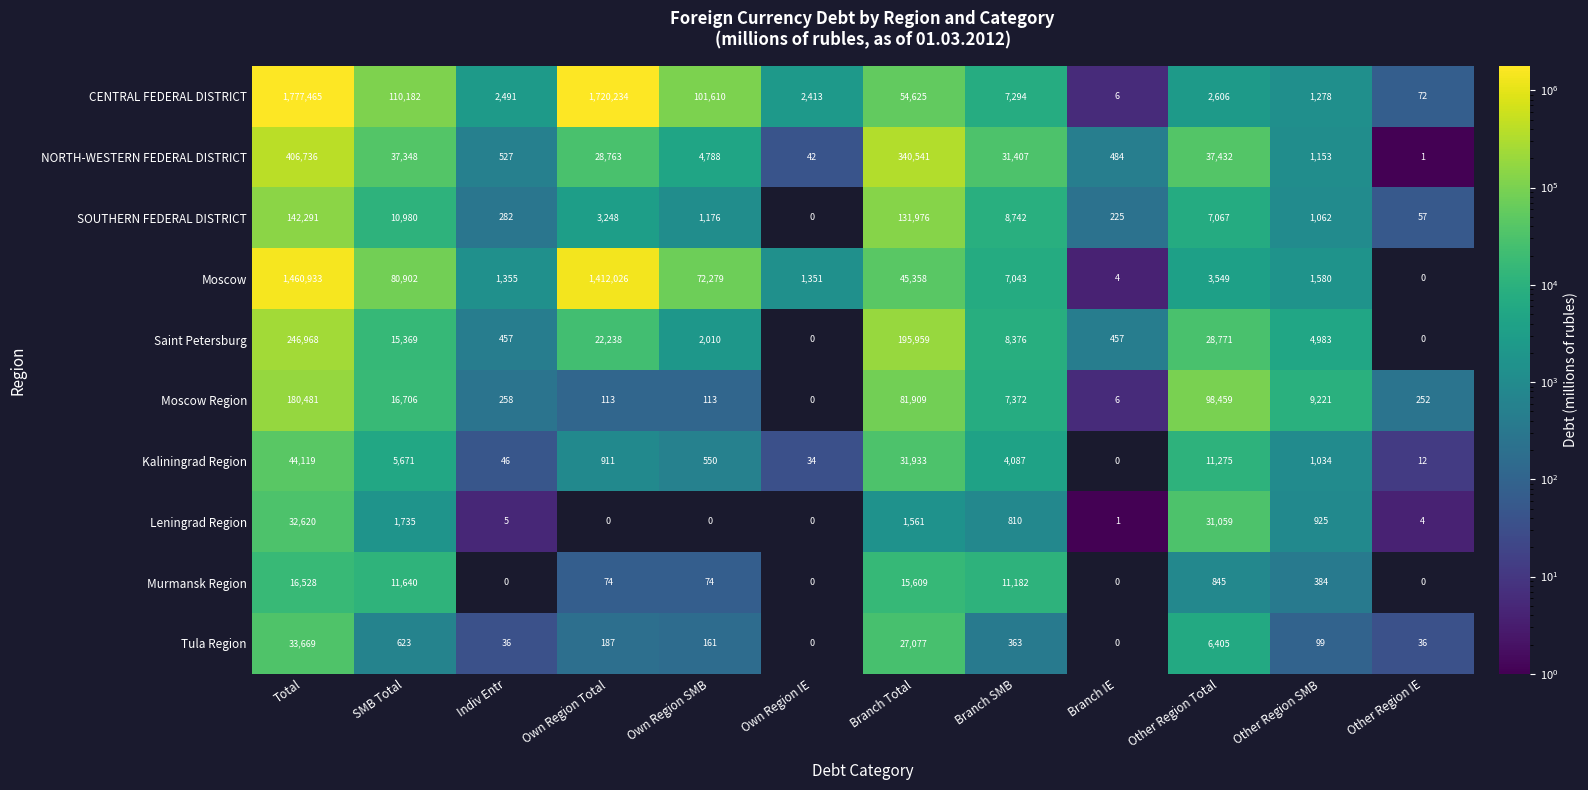

What is the sum of all Leningrad Region values?

68720